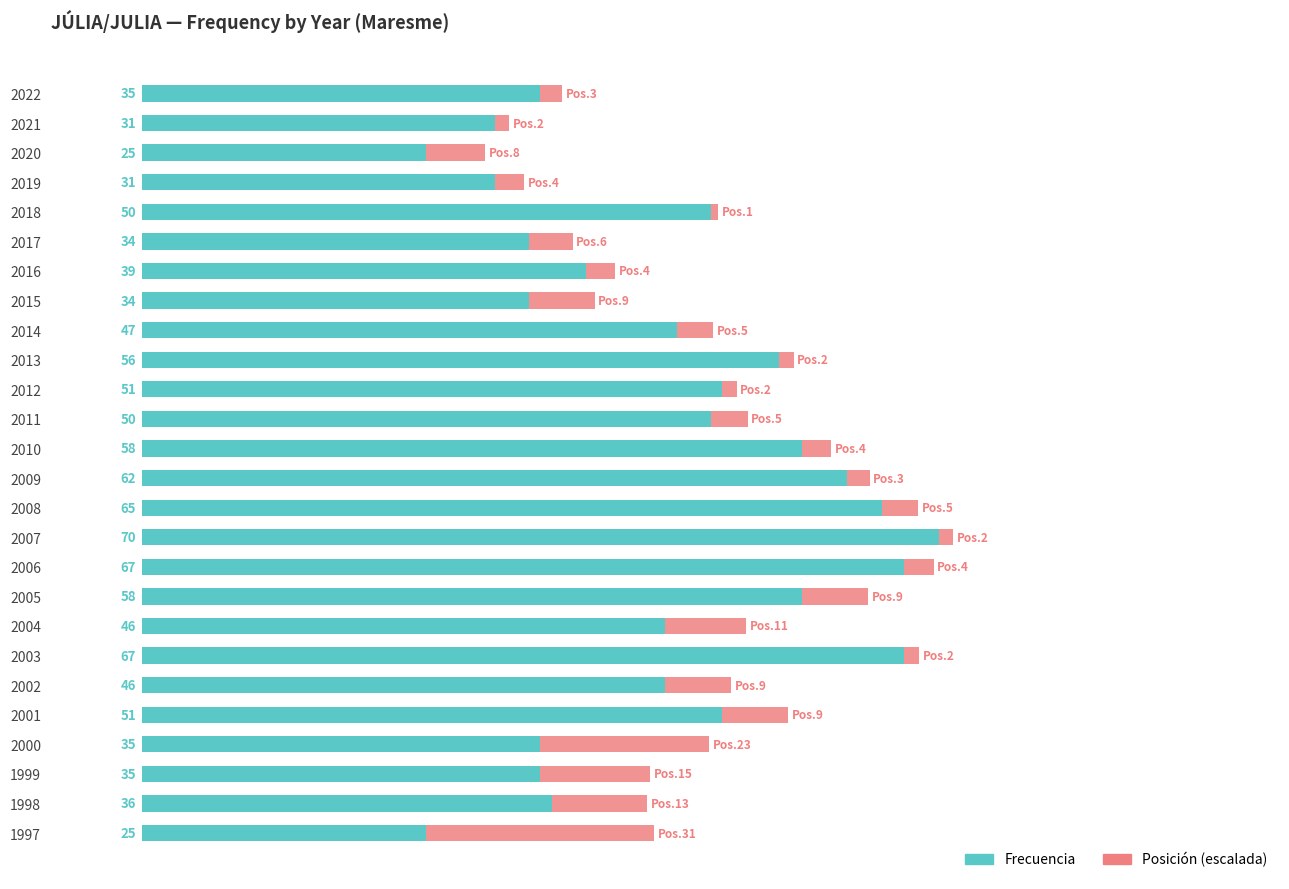

What are all the series names shown in the legend?

Frecuencia, Posición (escalada)